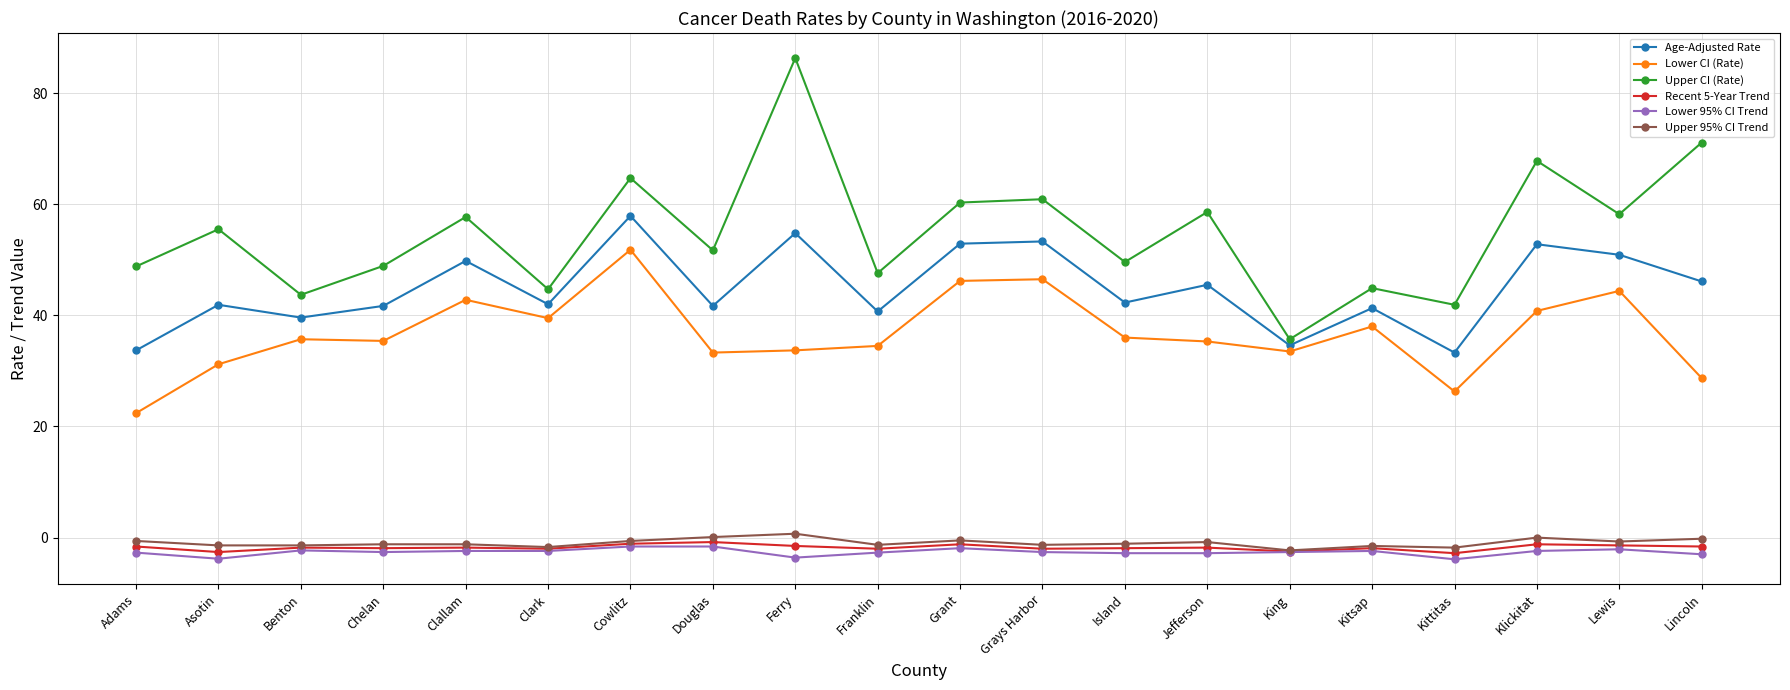

True or false: Lower CI (Rate) has a value of 35.4 at Chelan.

True